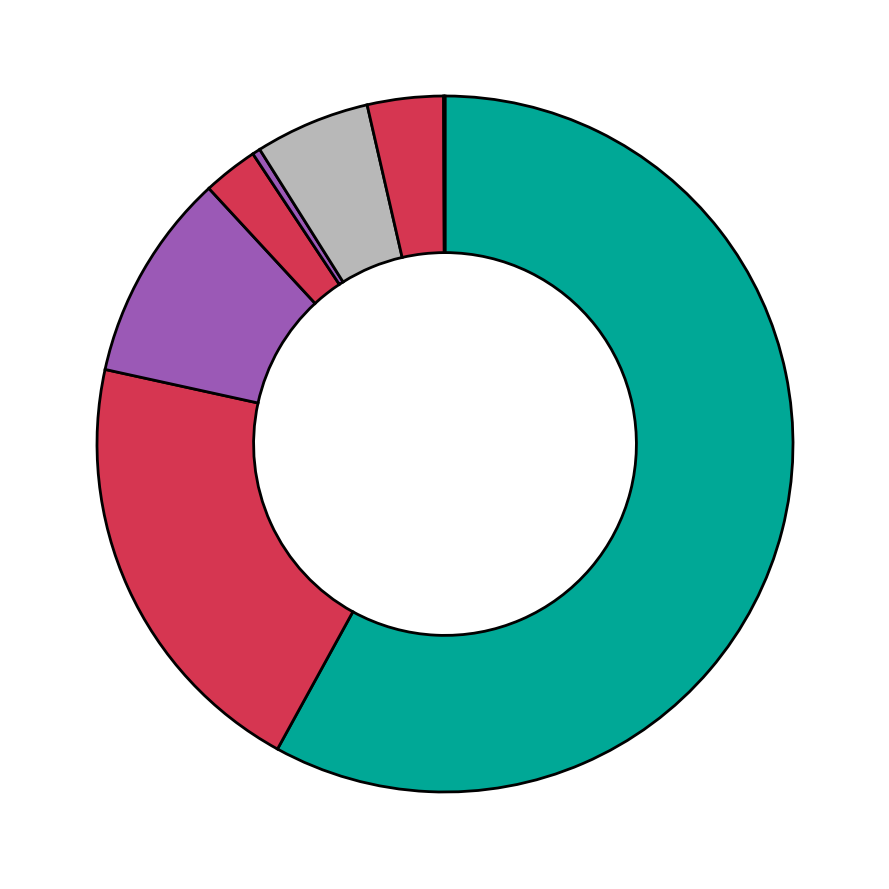

Which slice is the largest?

White alone